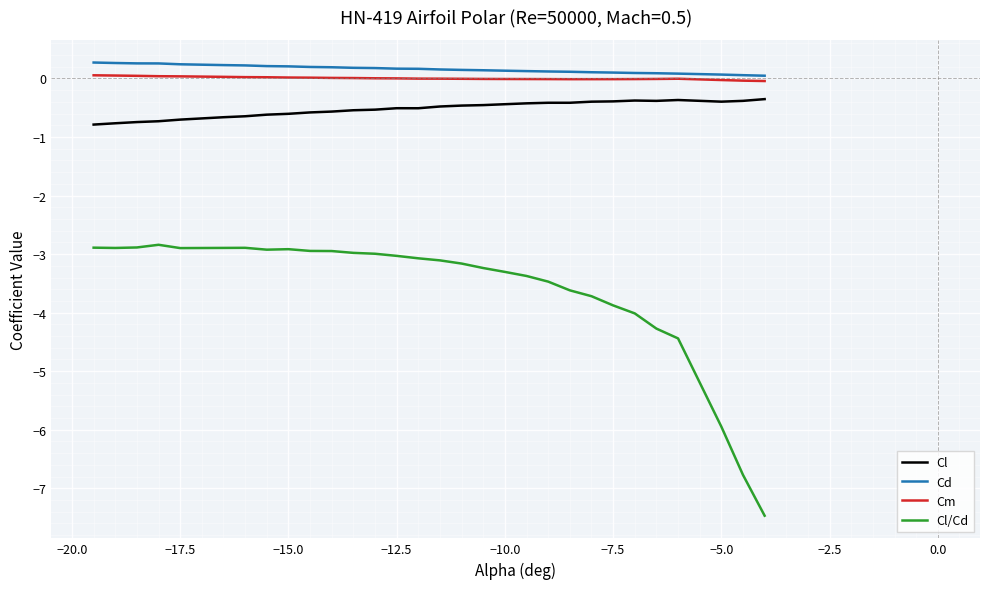

What is the difference between the maximum and minimum values in the Cl/Cd series?

4.6